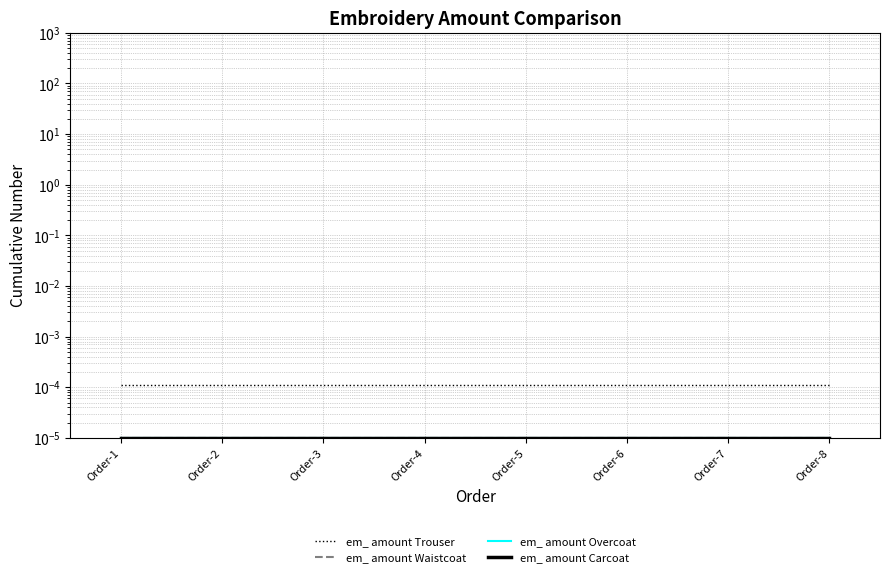

The em_ amount Carcoat series shows 0.0 at Order-8. True or false?

False